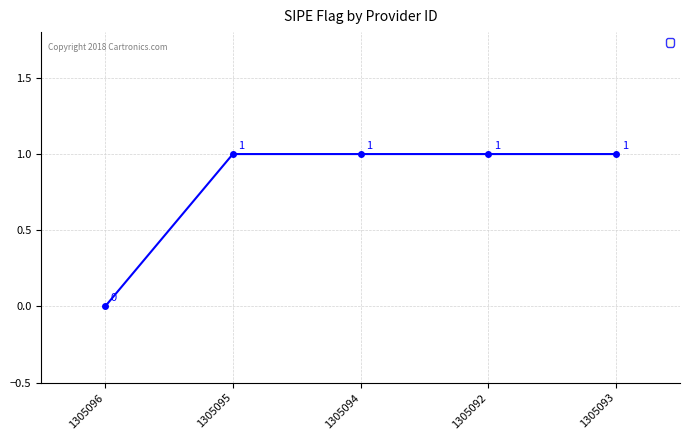

What is the greatest value displayed?

1